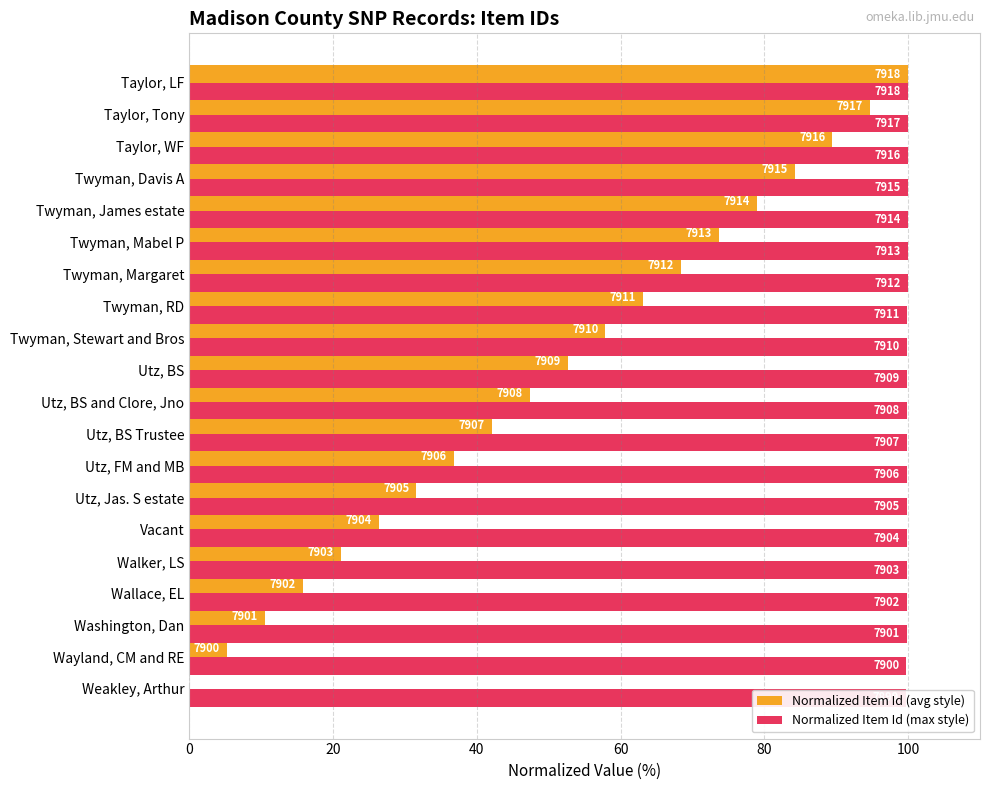

At Walker, LS, list the series in order from largest to smallest.

Normalized Item Id (max style), Normalized Item Id (avg style)